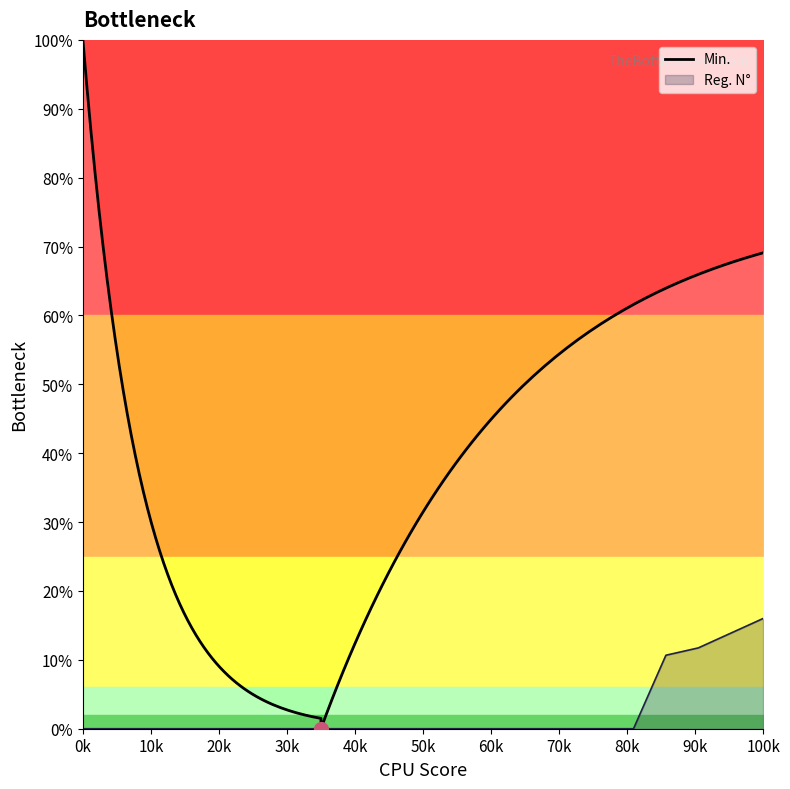

True or false: the data shows 11.7 at 20.

True